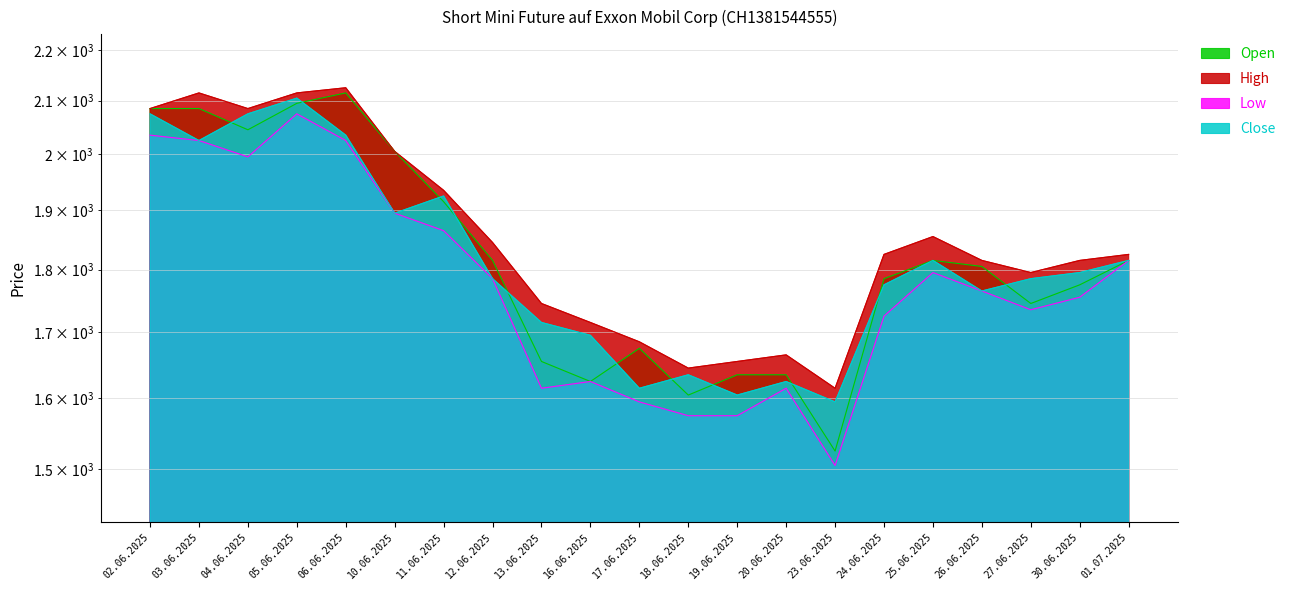

The value of Low at 13.06.2025 is 334. True or false?

False